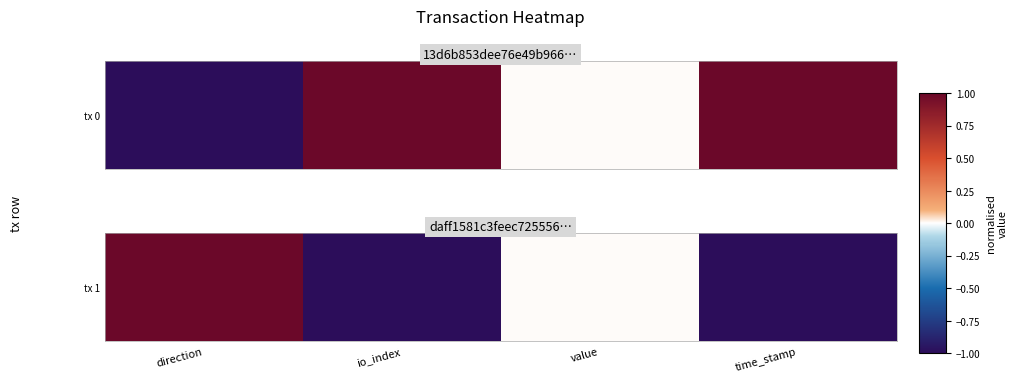

What is the smallest value displayed?

-1